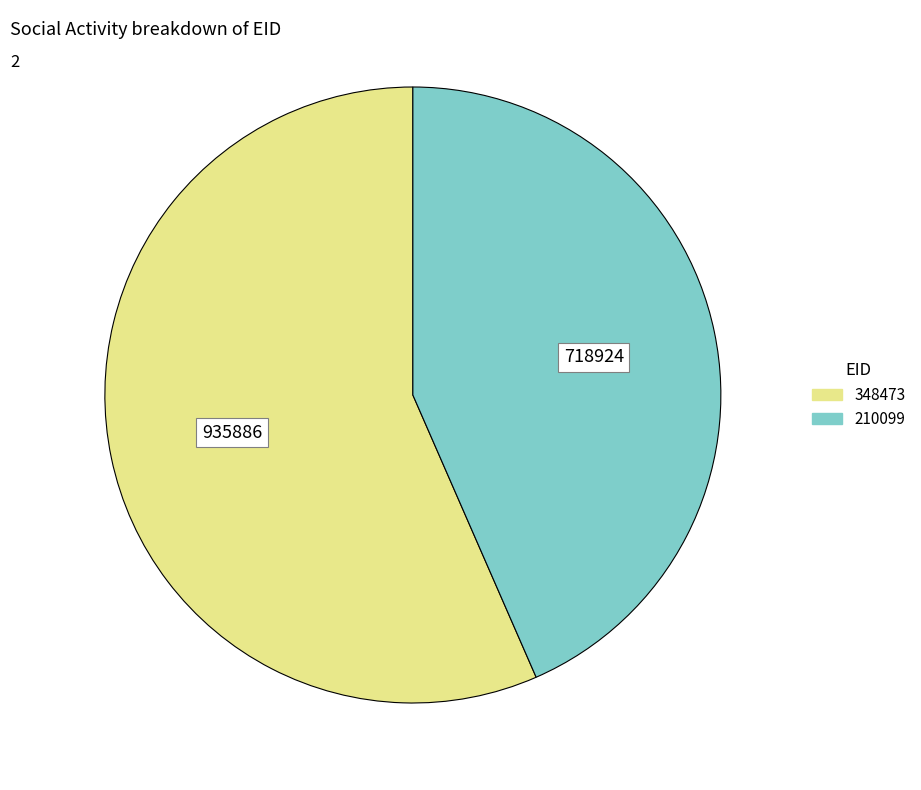

Which slice is the smallest?

210099